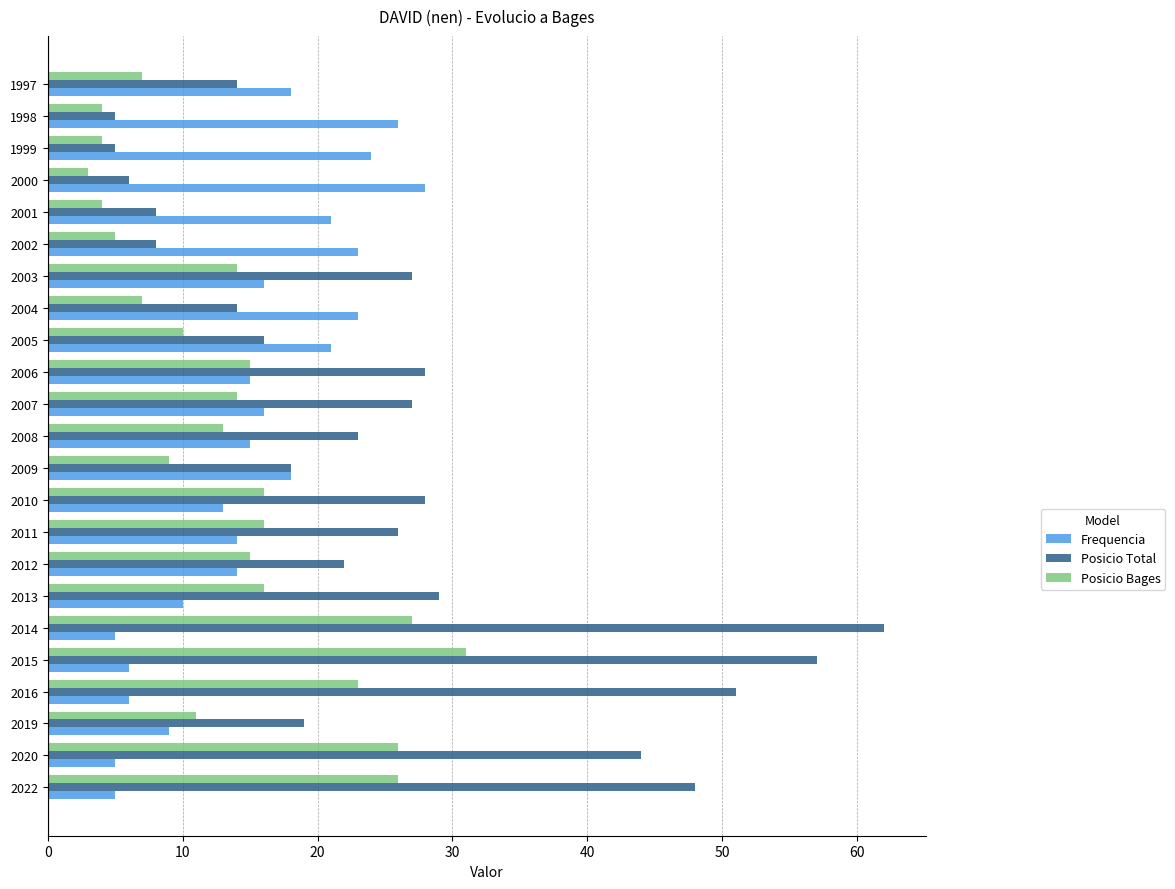

Is the value of Posicio Total at 2006 greater than the value of Posicio Bages at 2000?

Yes